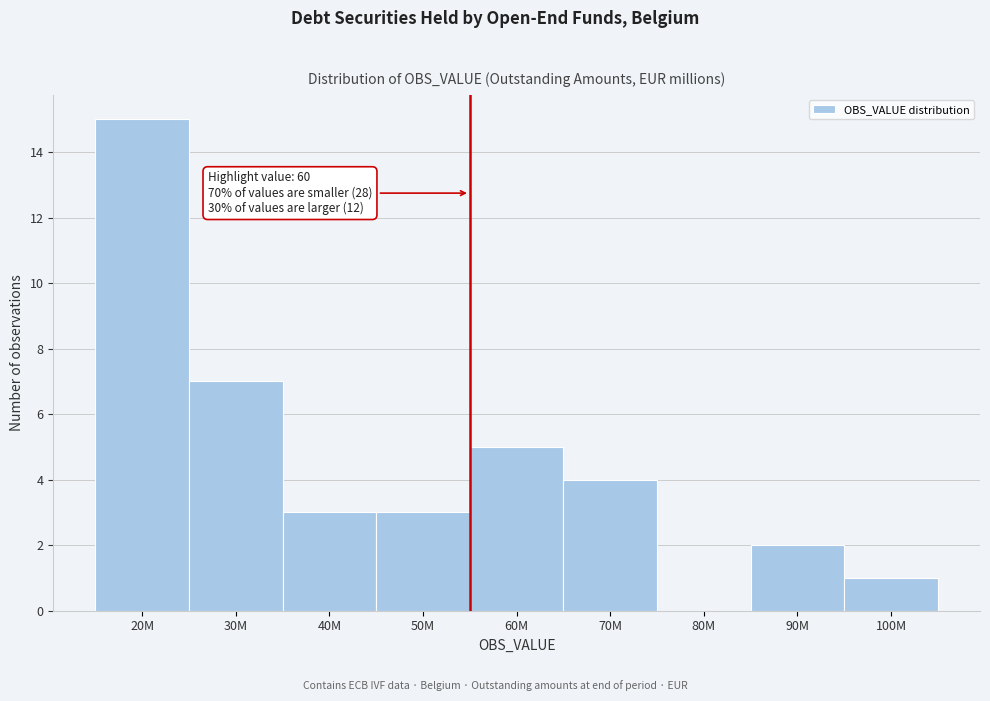

Reading left to right, extract all data points from this chart.

20M=15	30M=7	40M=3	50M=3	60M=5	70M=4	80M=0	90M=2	100M=1